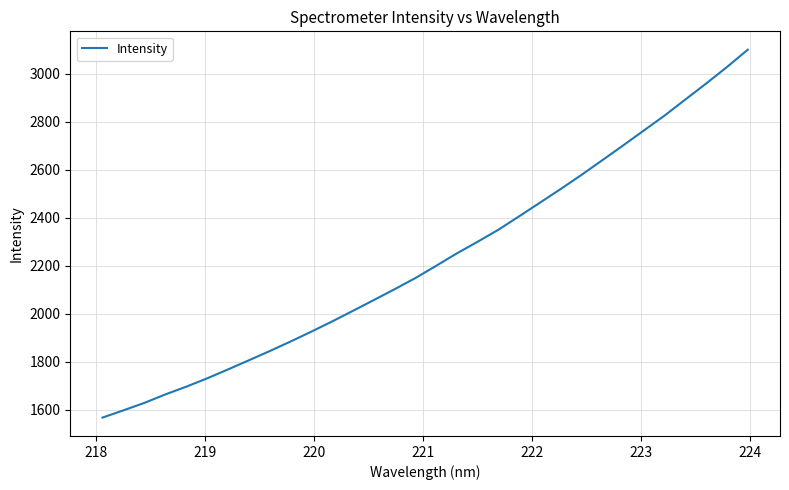

How many values are below 2198?

16